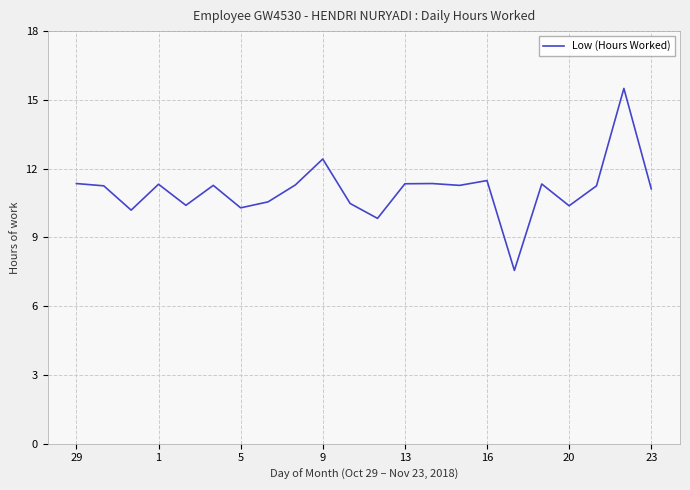

What is the greatest value displayed?

15.5